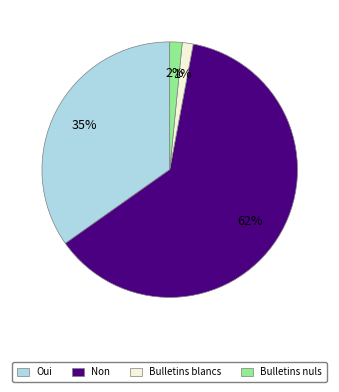

Is the sum of Oui and Non greater than half?

Yes